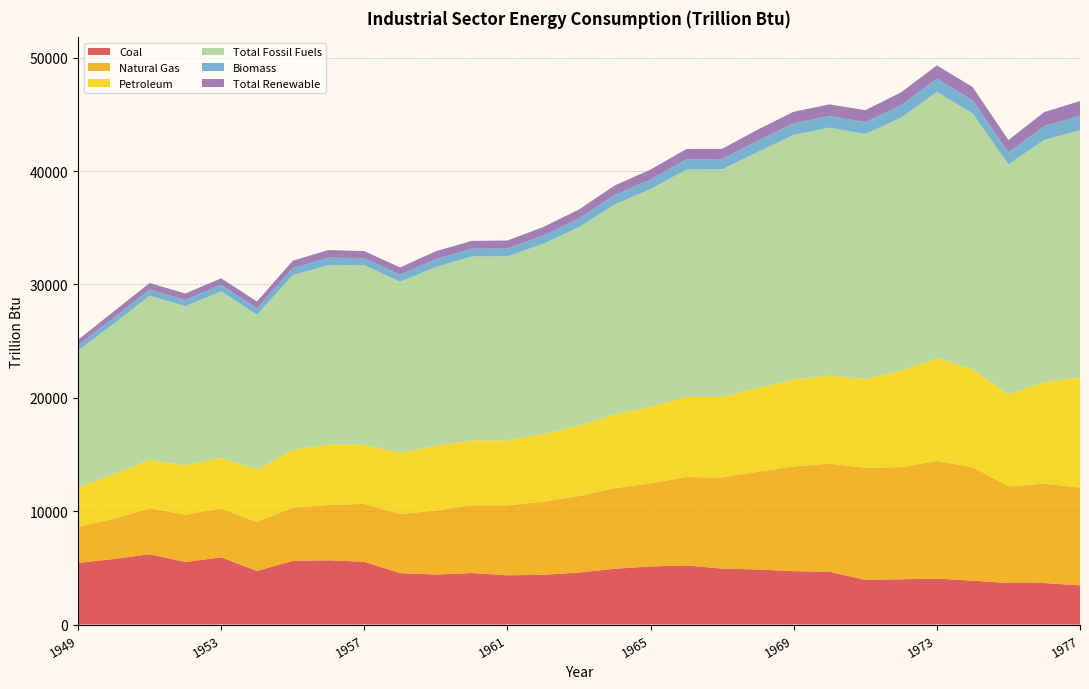

Reading left to right, transcribe all the data shown in this chart.

Coal: 5433.1	5781.2	6202.0	5516.6	5931.0	4729.6	5619.6	5666.9	5535.6	4532.8	4412.7	4543.3	4345.1	4384.5	4589.8	4914.6	5126.5	5215.0	4933.6	4854.8	4712.0	4656.2	3943.9	3993.4	4056.7	3870.2	3666.9	3660.5	3454.4
Natural Gas: 3188.5	3545.8	4051.8	4180.7	4304.1	4319.2	4700.9	4874.0	5107.3	5207.6	5646.6	5973.3	6169.8	6451.0	6748.1	7113.9	7339.2	7795.1	8043.4	8626.5	9233.8	9536.1	9891.6	9884.3	10388.3	10003.6	8531.8	8761.6	8635.4
Petroleum: 3460.7	3942.6	4258.4	4350.8	4466.5	4617.0	5093.2	5316.7	5215.3	5385.9	5713.0	5719.7	5726.2	5964.3	6192.7	6510.8	6750.2	7068.9	7110.3	7374.1	7670.8	7753.8	7820.1	8488.8	9050.8	8639.7	8092.1	8953.2	9704.8
Total Fossil Fuels: 12075.6	13270.5	14490.7	14036.3	14692.6	13659.1	15403.7	15844.5	15840.8	15119.5	15763.9	16230.6	16233.2	16794.3	17523.2	18528.8	19197.5	20054.1	20072.0	20838.0	21580.5	21888.5	21622.5	22340.5	23488.4	22569.6	20304.3	21375.2	21809.2
Biomass: 468.3	532.2	552.9	551.7	565.9	576.2	631.1	661.4	616.4	619.6	692.0	679.9	695.4	728.2	774.8	826.7	854.9	901.9	894.7	981.9	1014.2	1018.9	1040.0	1112.7	1164.9	1159.1	1063.3	1219.9	1281.2
Total Renewable: 485.4	549.1	568.7	567.4	580.9	591.8	642.3	672.4	627.1	631.1	703.5	692.2	706.9	739.8	785.9	837.7	865.6	912.8	906.4	993.5	1025.4	1030.0	1051.0	1124.0	1176.3	1169.9	1073.9	1230.9	1291.9